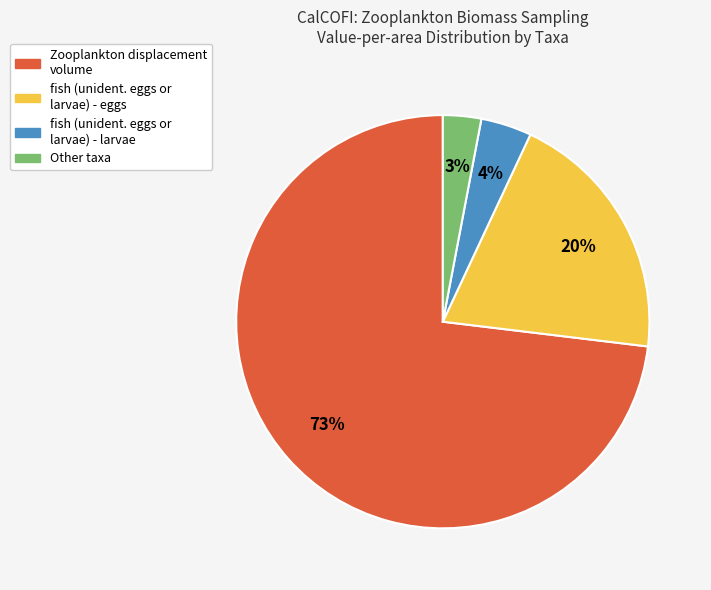

Is there any slice that represents more than half of the pie?

Yes